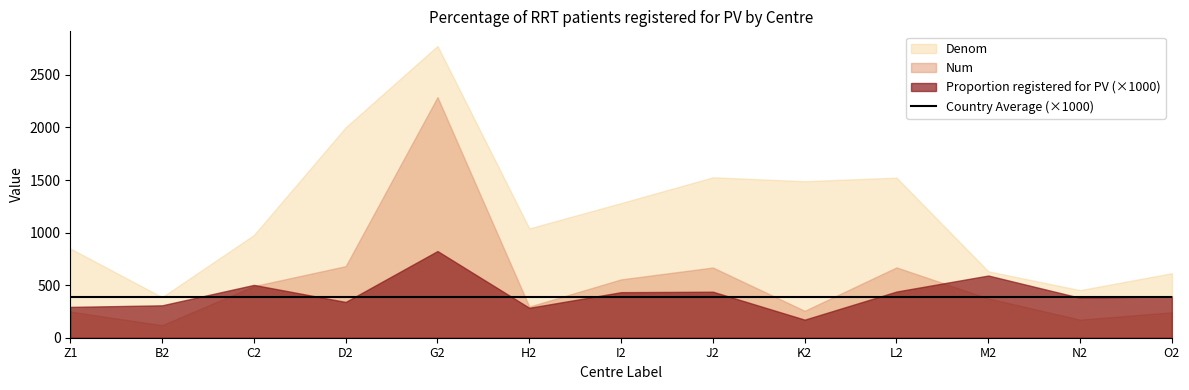

True or false: Num and Proportion registered for PV cross at least once.

False